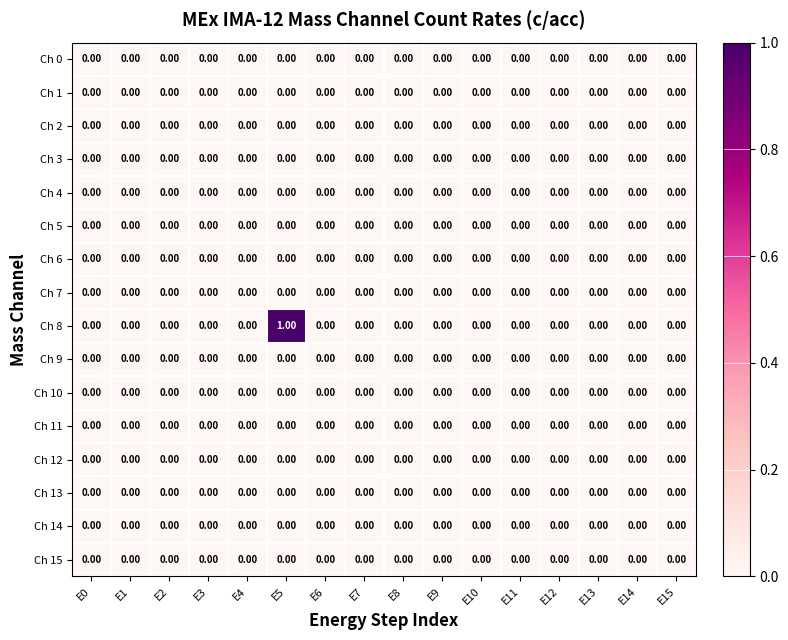

Which series has the largest total across all categories?

Ch 8